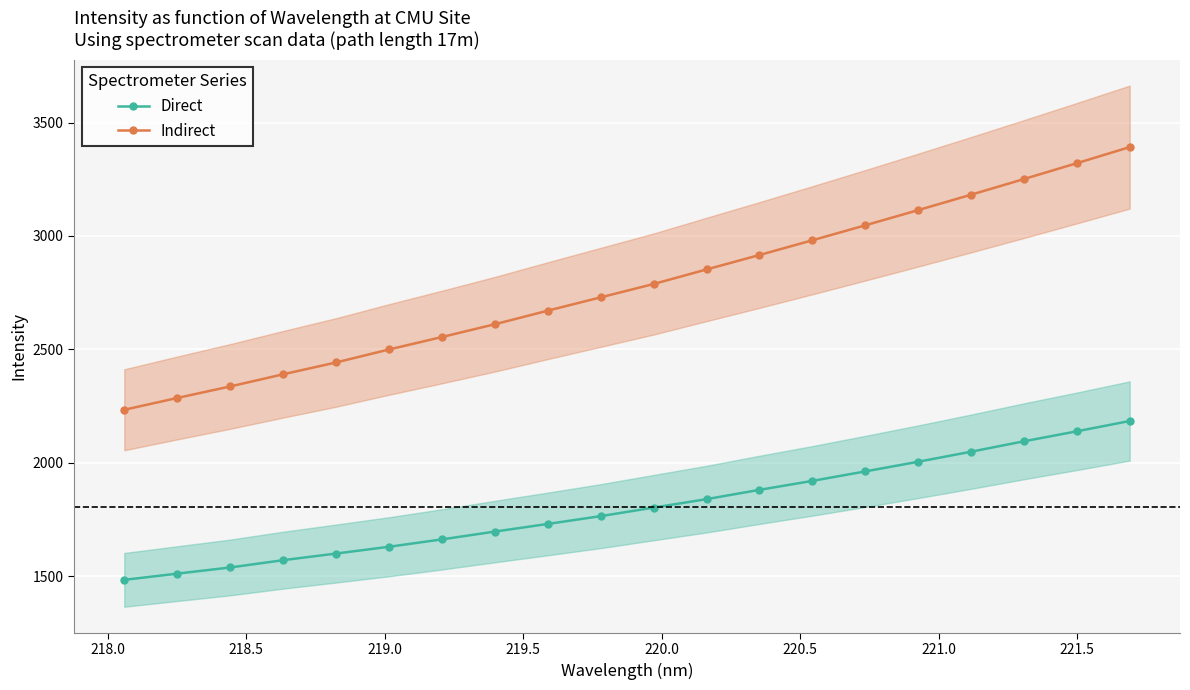

What is the difference between the maximum and minimum values in the Indirect series?

1158.7